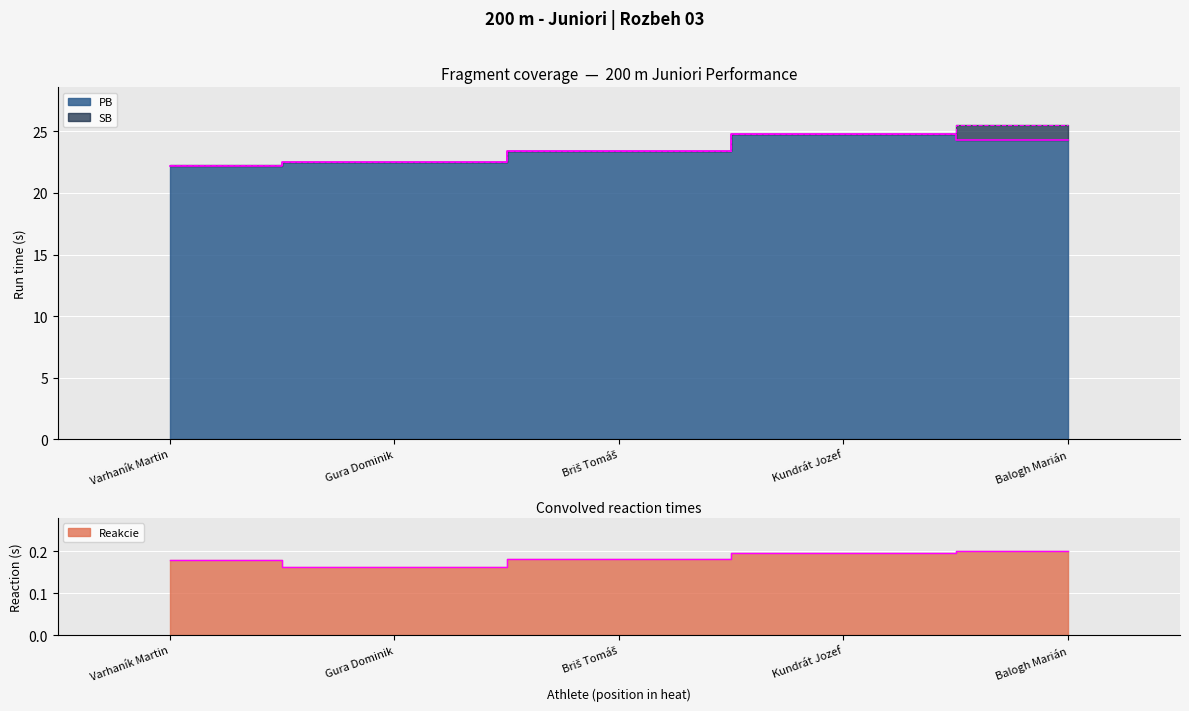

At which category does Reakcie reach its first local valley?

Gura Dominik